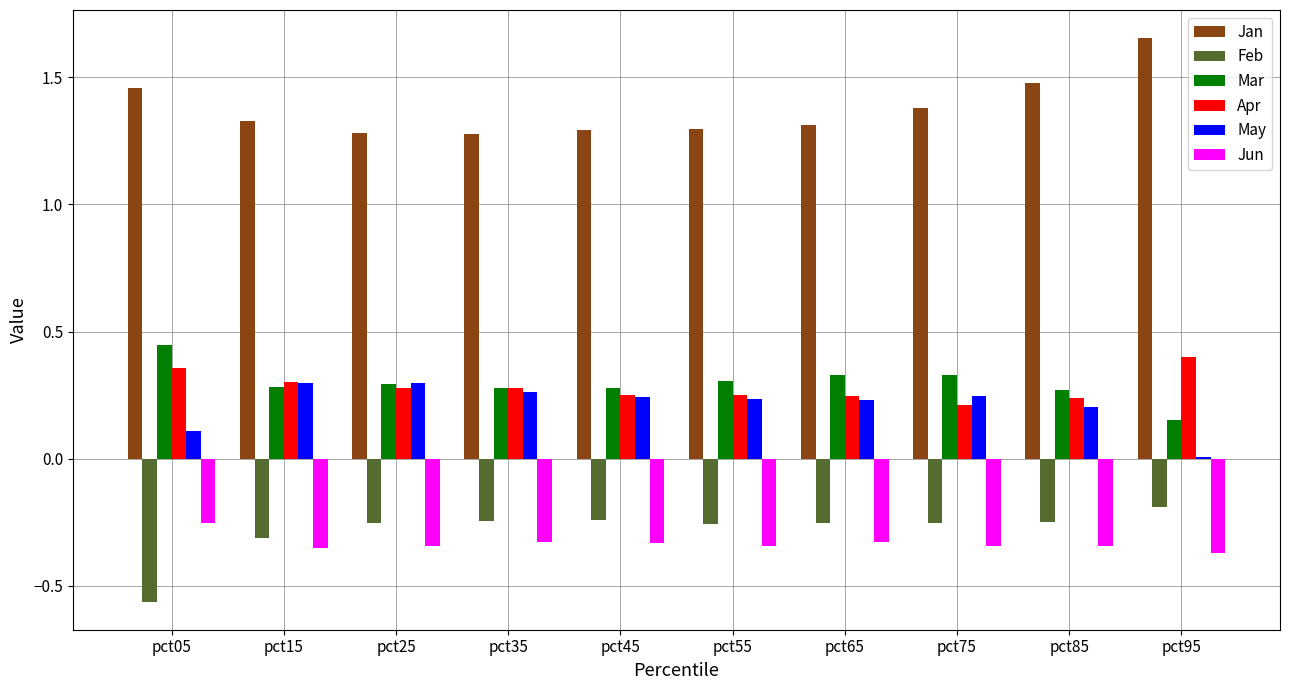

What are all the series names shown in the legend?

Jan, Feb, Mar, Apr, May, Jun